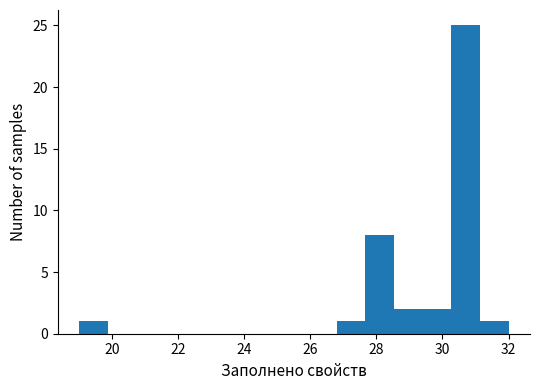

Reading left to right, list every bar in this chart as the range it spans on the x-axis followed by its height. Neither the bar edges nor the heights are printed on the chart, so give them approximately, as read against the axes.

19.0 to 19.8: 1
19.8 to 20.8: 0
20.8 to 21.6: 0
21.6 to 22.4: 0
22.4 to 23.4: 0
23.4 to 24.2: 0
24.2 to 25.0: 0
25.0 to 26.0: 0
26.0 to 26.8: 0
26.8 to 27.6: 1
27.6 to 28.6: 8
28.6 to 29.4: 2
29.4 to 30.2: 2
30.2 to 31.2: 25
31.2 to 32.0: 1